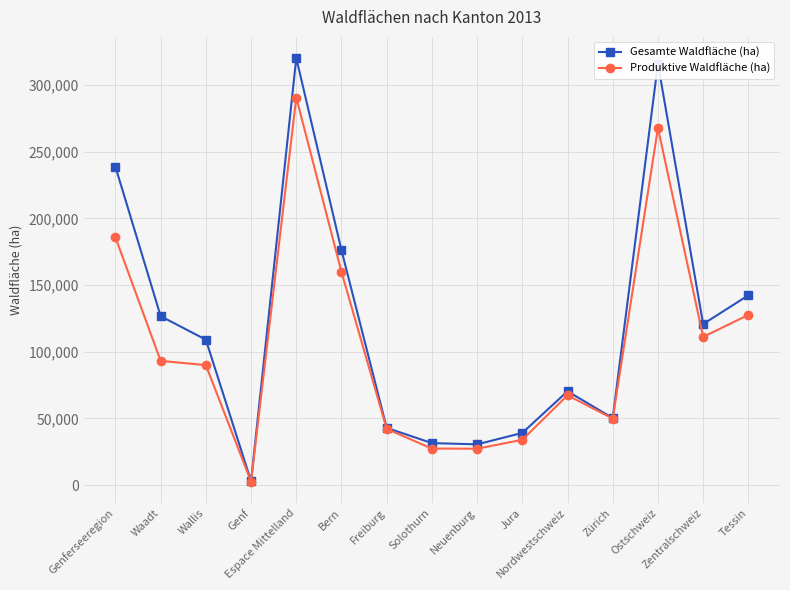

Which series changed the most between Espace Mittelland and Solothurn?

Gesamte Waldfläche (ha)